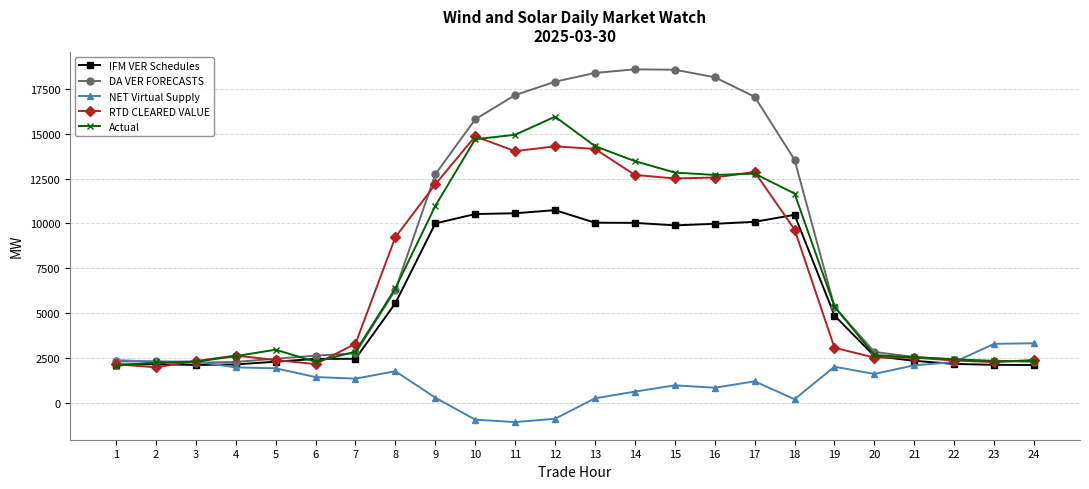

Which series has the largest range (max minus min)?

DA VER FORECASTS